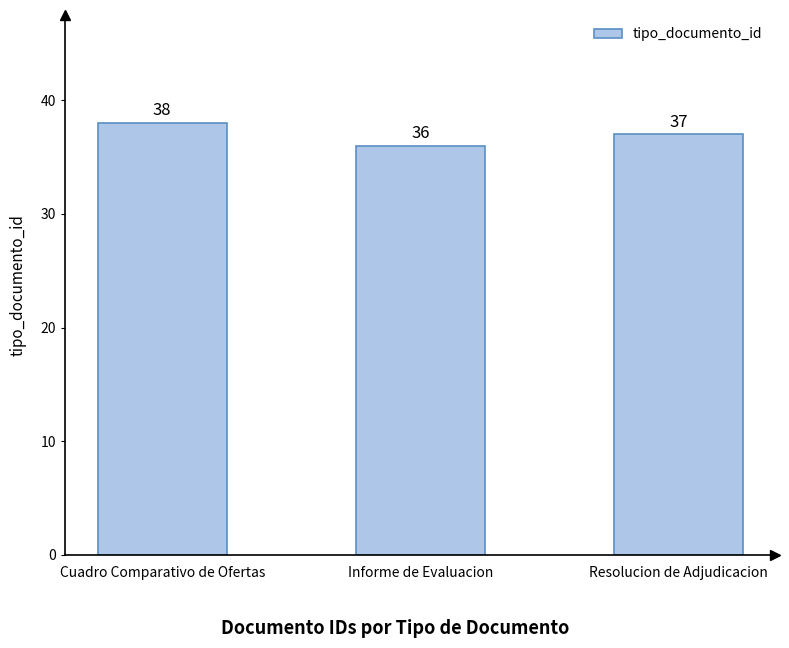

What is the value of the 2nd bar from the left?

36